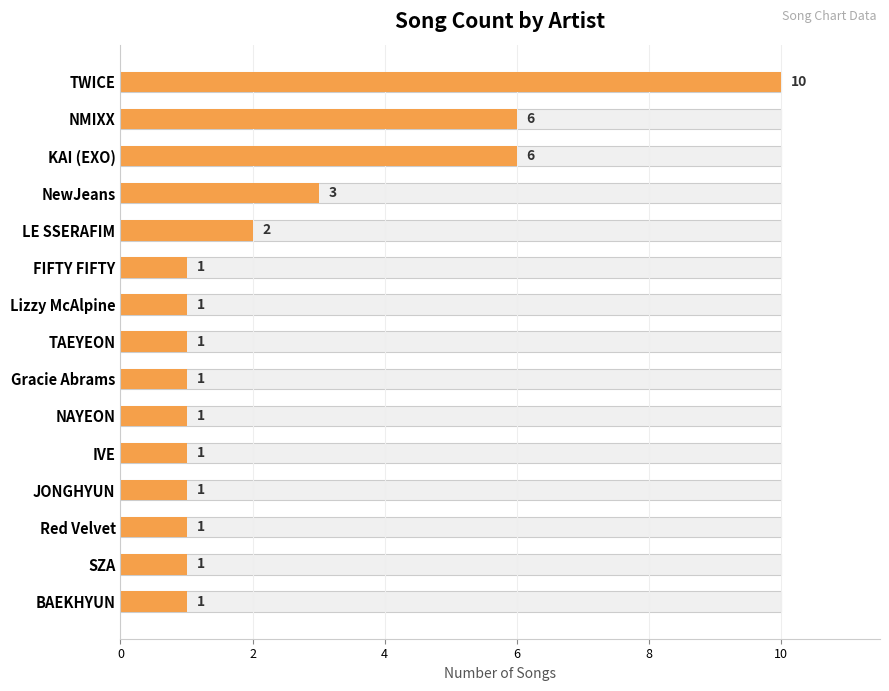

Reading left to right, list all the values displayed in this chart.

10	6	6	3	2	1	1	1	1	1	1	1	1	1	1